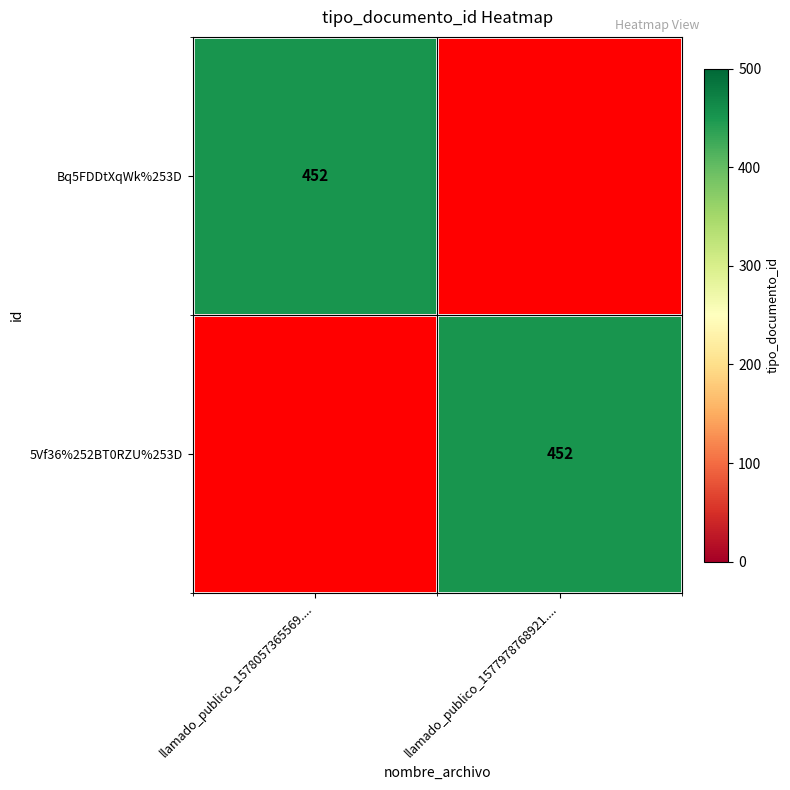

The value of 5Vf36%252BT0RZU%253D at llamado_publico_1577978768921.... is 452. True or false?

True